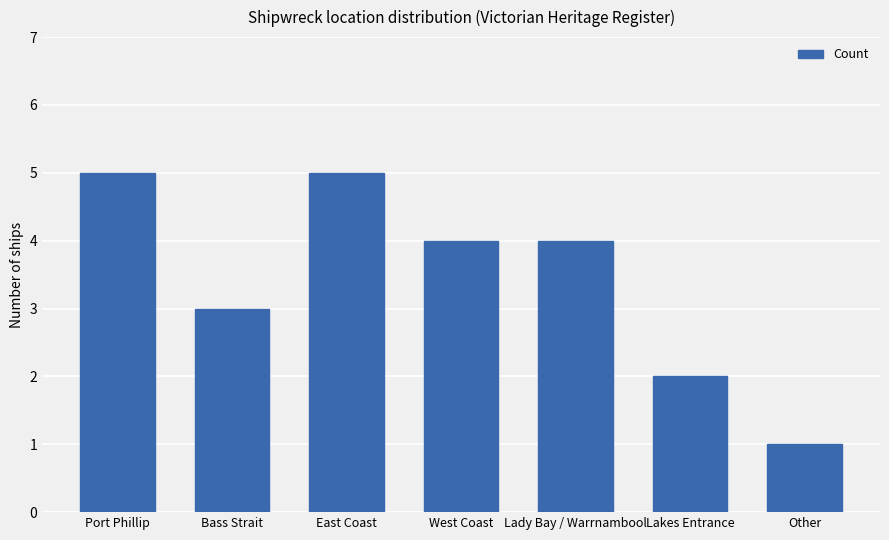

True or false: the data shows 1 at Lady Bay / Warrnambool.

False